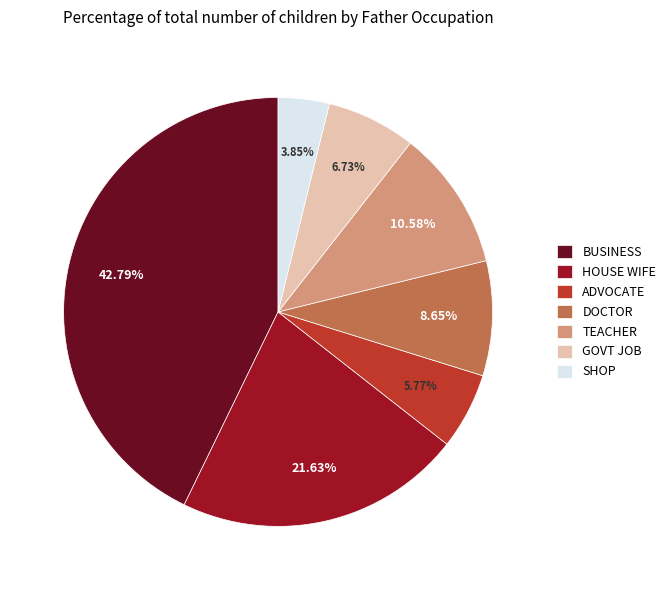

Does SHOP account for over 50% of the chart?

No